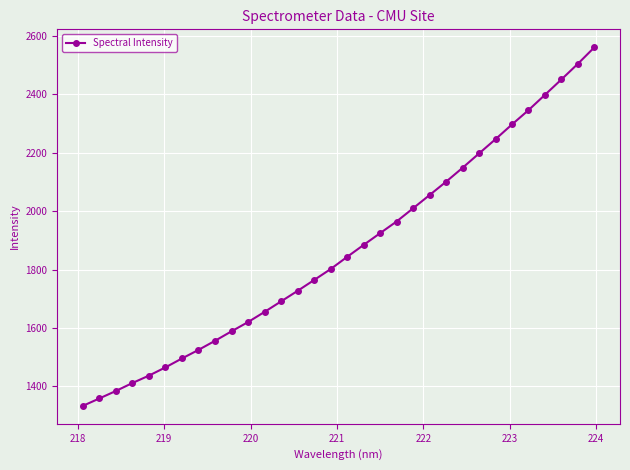

What is the value of the 23rd point from the left?

2100.6